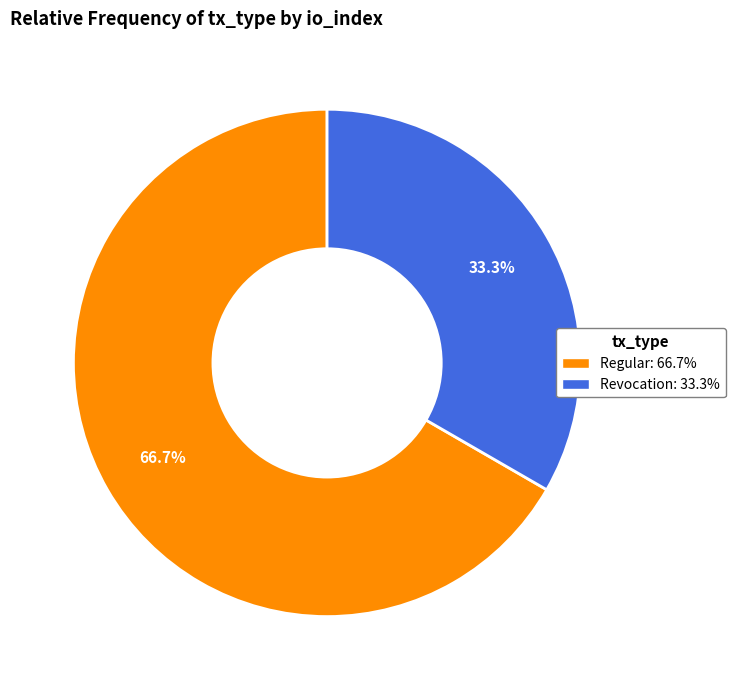

Between Regular and Revocation, which is larger?

Regular